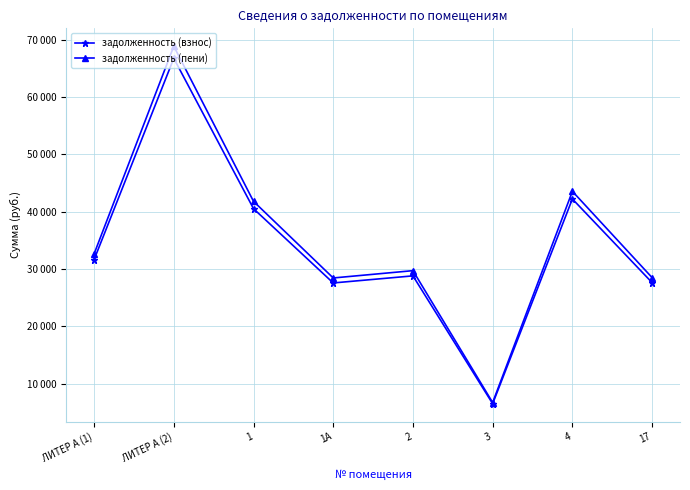

At which category does задолженность (взнос) reach its first local peak?

ЛИТЕР А (2)